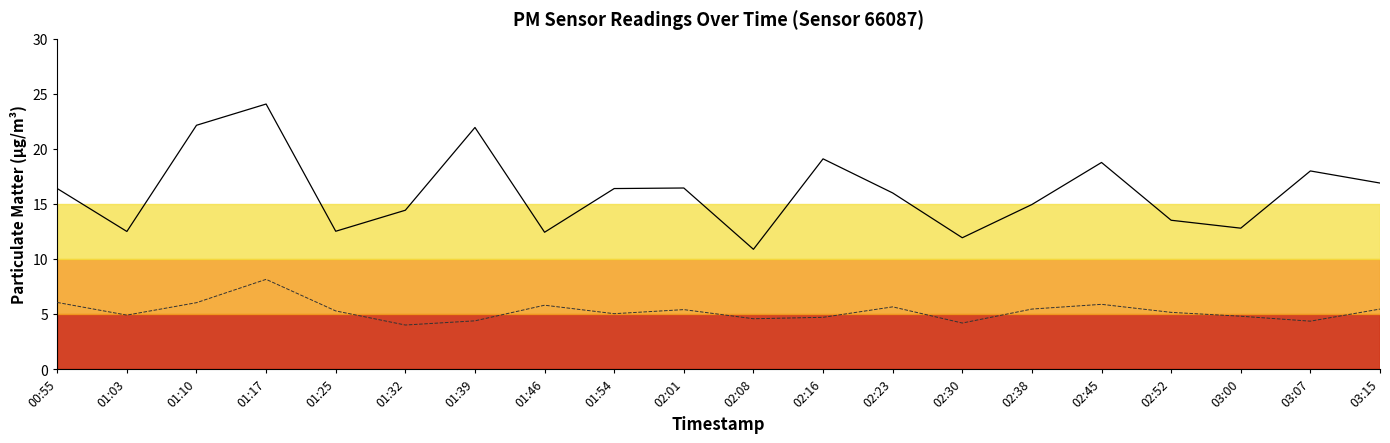

What is the difference between the highest and lowest values at 02:08?

6.3